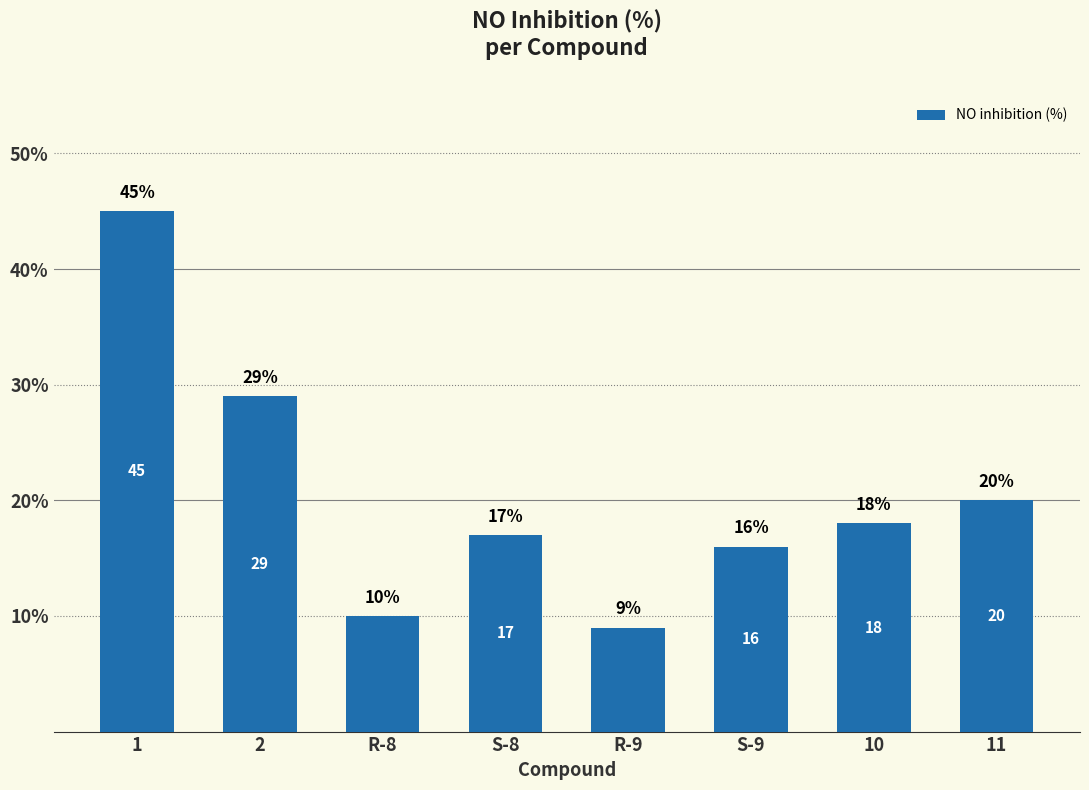

How many data points are less than 18?

4